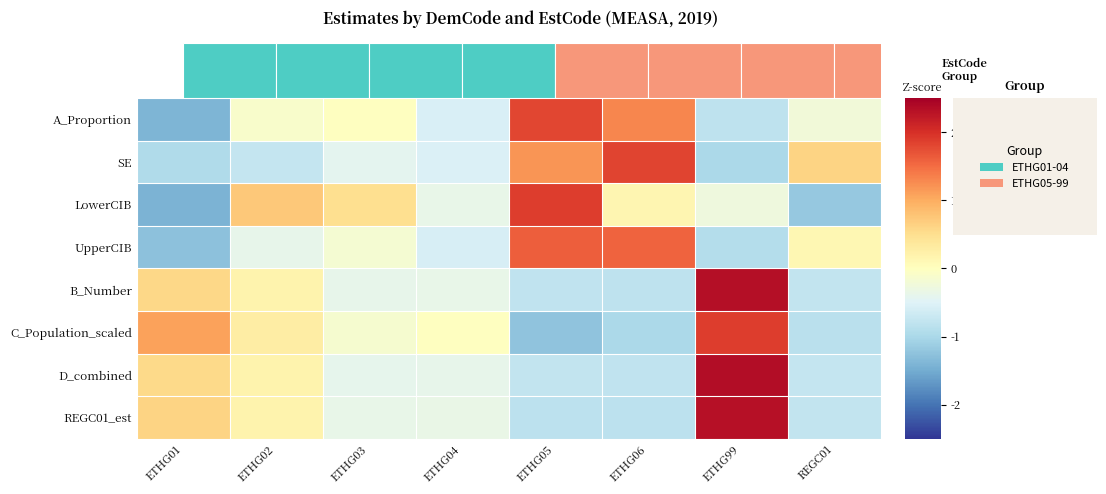

Reading right to left, extract all data points from this chart.

A_Proportion: REGC01=-0.2	ETHG99=-0.8	ETHG06=1.3	ETHG05=1.8	ETHG04=-0.6	ETHG03=-0.0	ETHG02=-0.1	ETHG01=-1.4
SE: REGC01=0.6	ETHG99=-1.0	ETHG06=1.8	ETHG05=1.2	ETHG04=-0.5	ETHG03=-0.4	ETHG02=-0.7	ETHG01=-1.0
LowerCIB: REGC01=-1.2	ETHG99=-0.3	ETHG06=0.1	ETHG05=1.9	ETHG04=-0.4	ETHG03=0.5	ETHG02=0.7	ETHG01=-1.4
UpperCIB: REGC01=0.1	ETHG99=-0.9	ETHG06=1.6	ETHG05=1.6	ETHG04=-0.6	ETHG03=-0.2	ETHG02=-0.4	ETHG01=-1.3
B_Number: REGC01=-0.8	ETHG99=2.3	ETHG06=-0.8	ETHG05=-0.8	ETHG04=-0.4	ETHG03=-0.4	ETHG02=0.2	ETHG01=0.6
C_Population_scaled: REGC01=-0.9	ETHG99=1.9	ETHG06=-1.0	ETHG05=-1.2	ETHG04=-0.0	ETHG03=-0.1	ETHG02=0.3	ETHG01=1.1
D_combined: REGC01=-0.8	ETHG99=2.4	ETHG06=-0.8	ETHG05=-0.8	ETHG04=-0.4	ETHG03=-0.4	ETHG02=0.2	ETHG01=0.6
REGC01_est: REGC01=-0.8	ETHG99=2.3	ETHG06=-0.8	ETHG05=-0.8	ETHG04=-0.3	ETHG03=-0.4	ETHG02=0.2	ETHG01=0.6